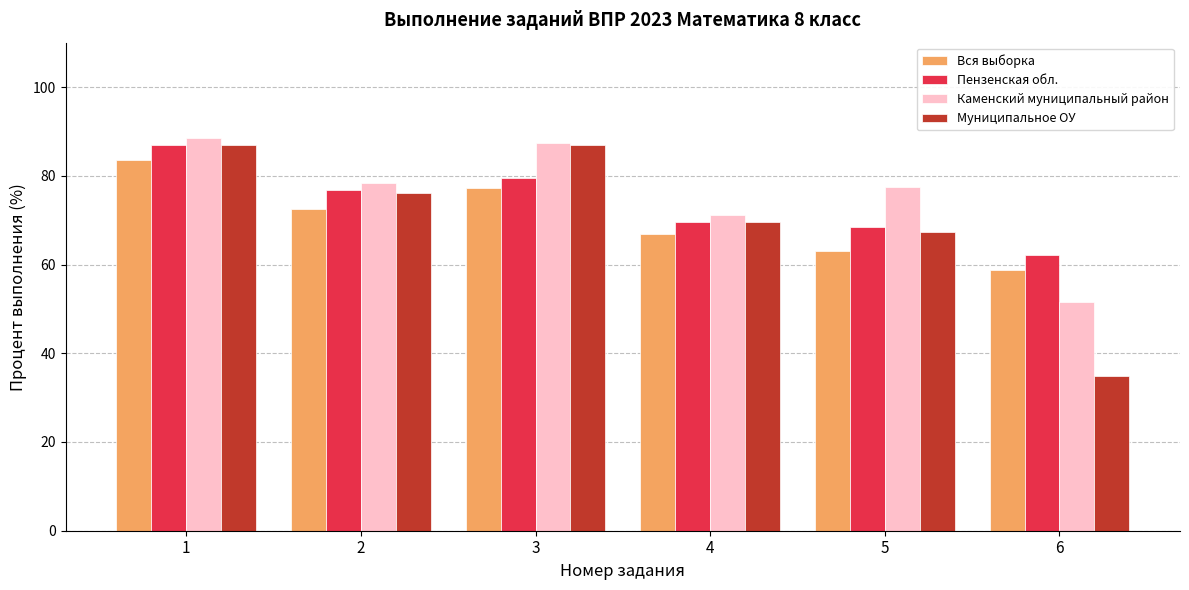

The Вся выборка series shows 72.5 at 2. True or false?

True